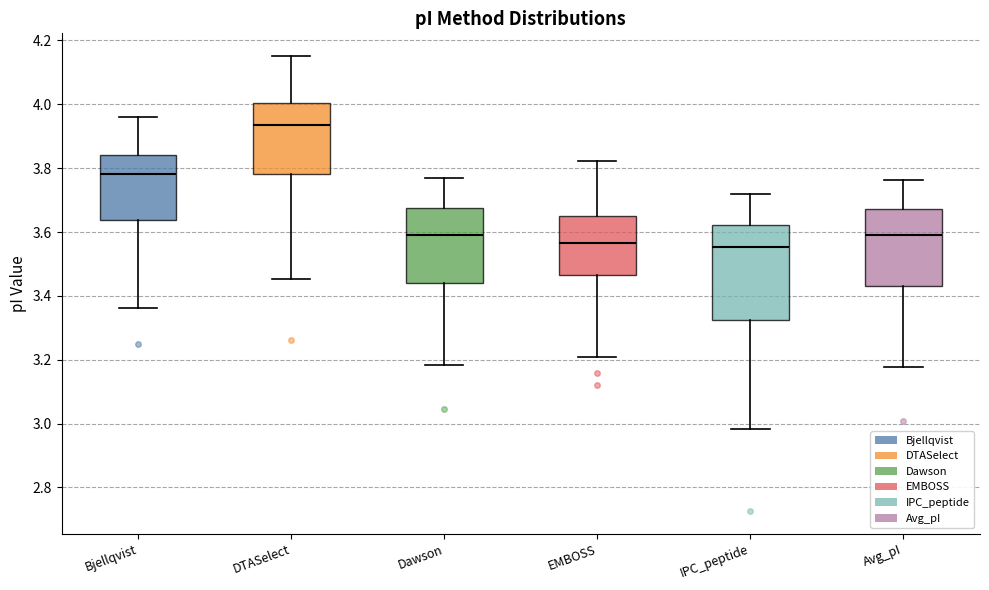

Which box has the highest median line?

DTASelect